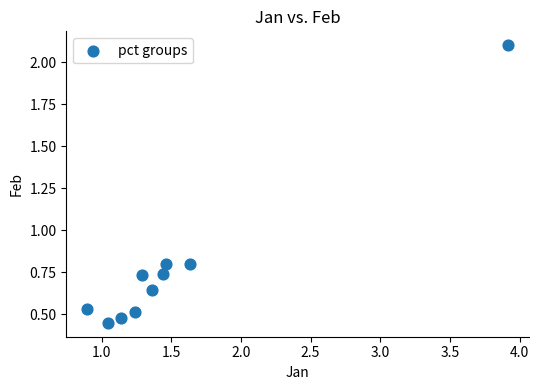

What is the range of X values (max minus min)?

3.0